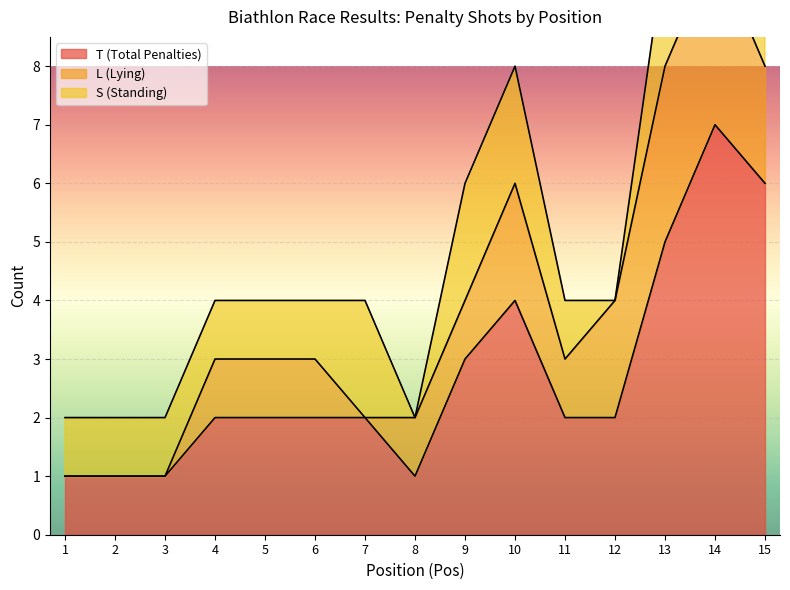

Which category has the highest value across all series?

14